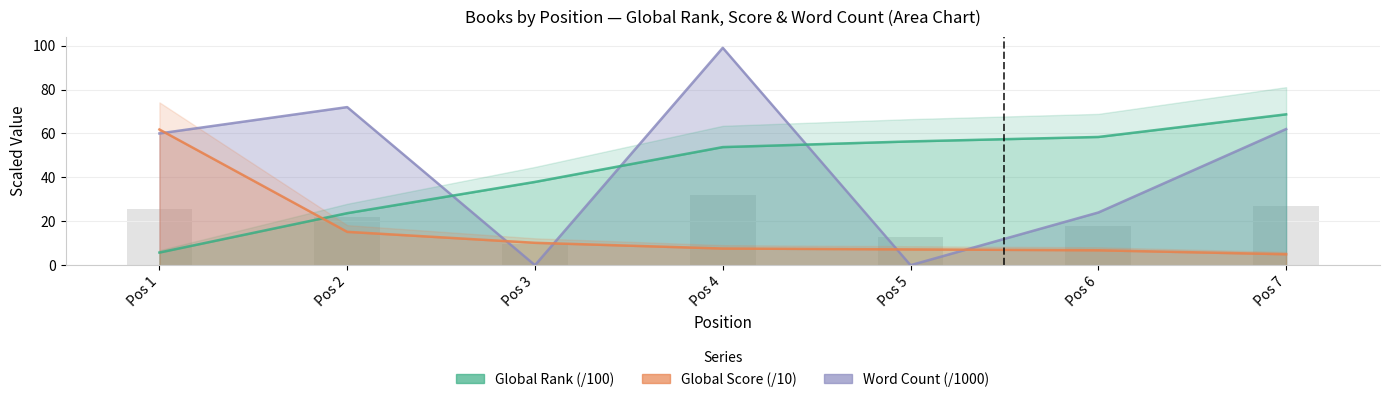

What is the maximum value shown in the chart?

99.0